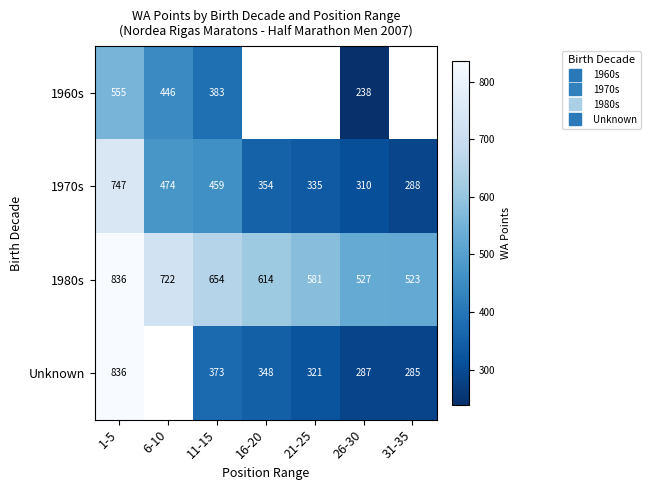

What is the lowest value of the 1960s series?

238.0